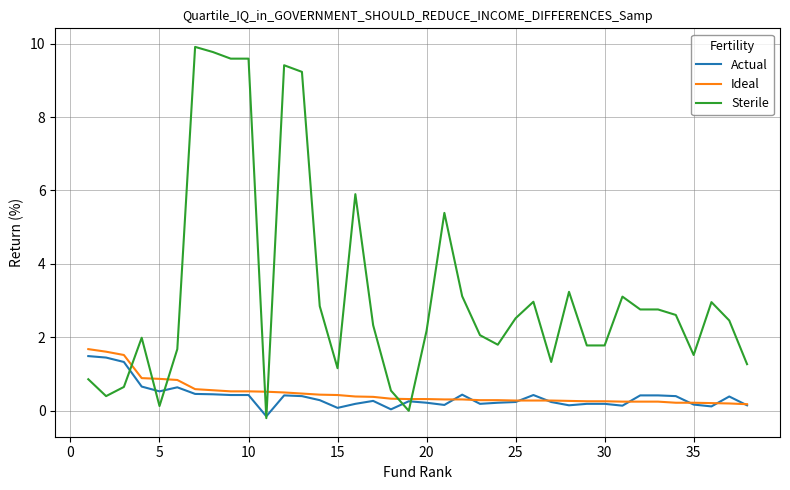

What is the maximum value shown in the chart?

9.9